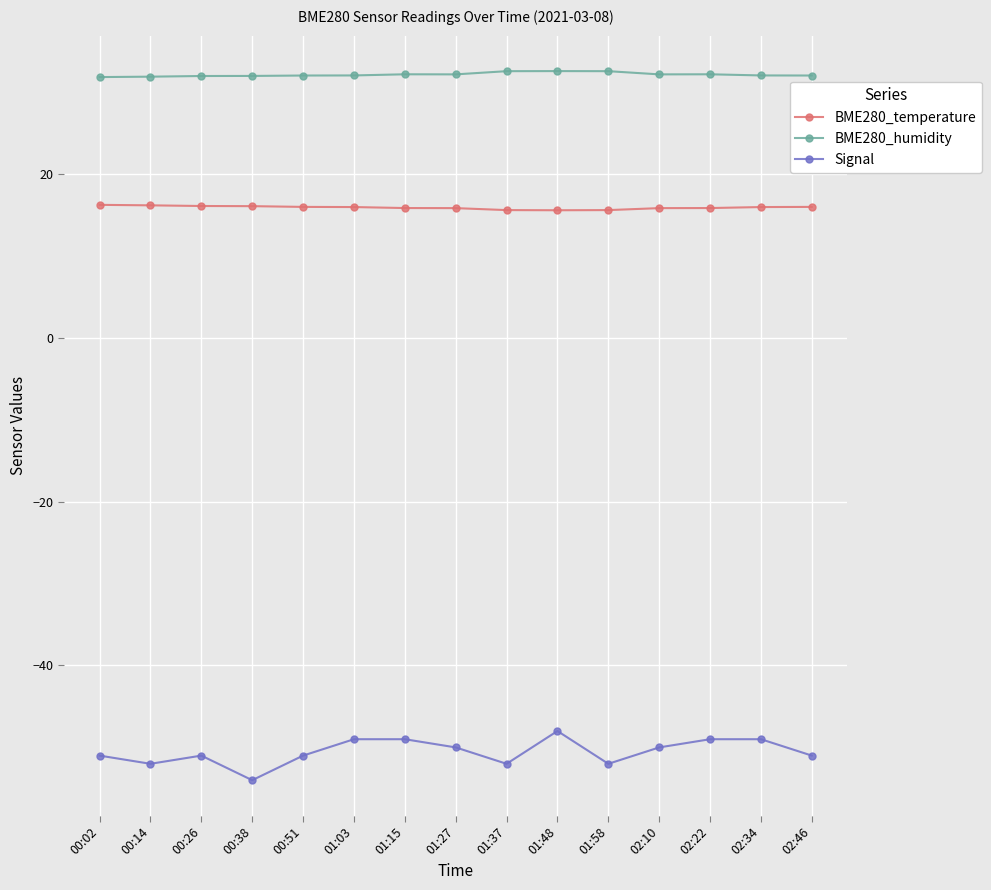

How many Signal values are between -52 and -49?

13